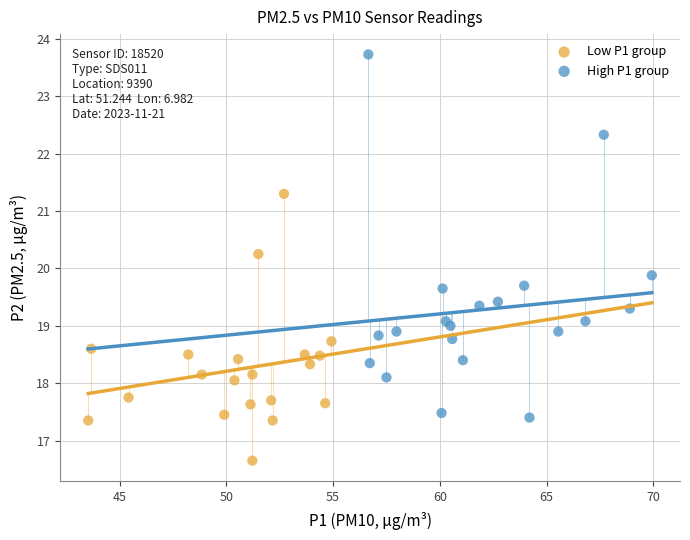

Which series reaches the maximum Y coordinate?

High P1 group